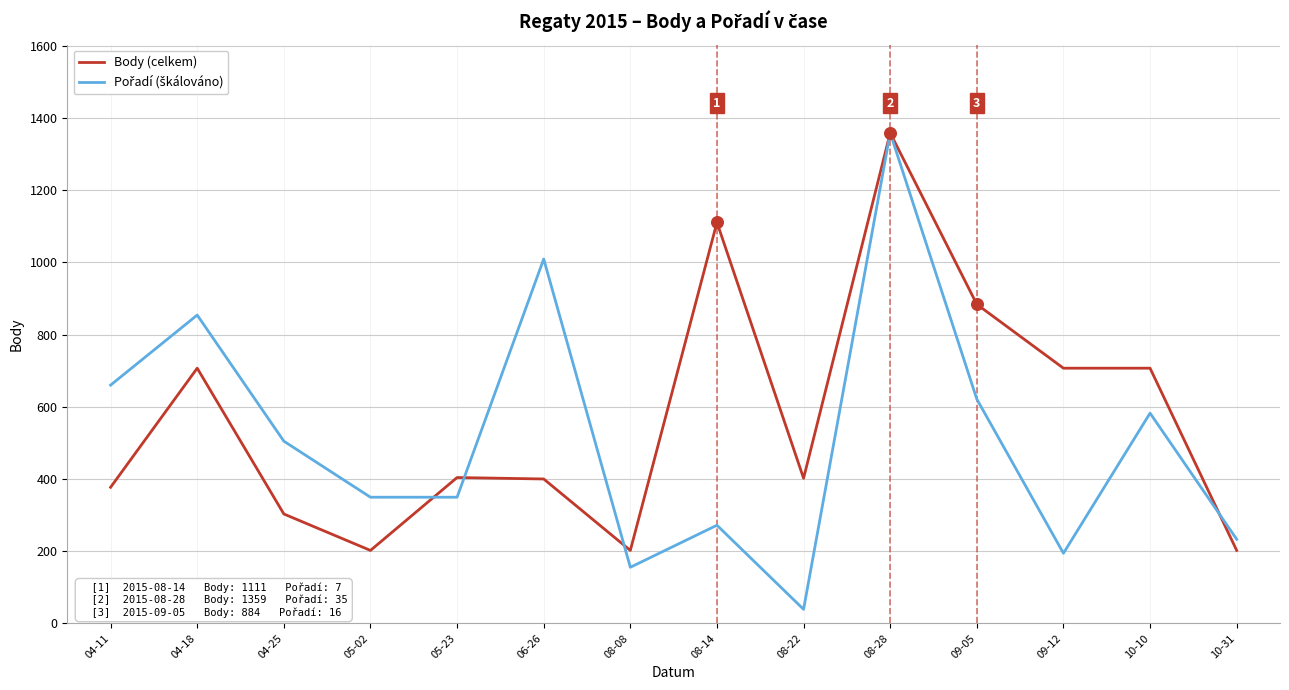

Which series has the largest total across all categories?

Body (celkem)